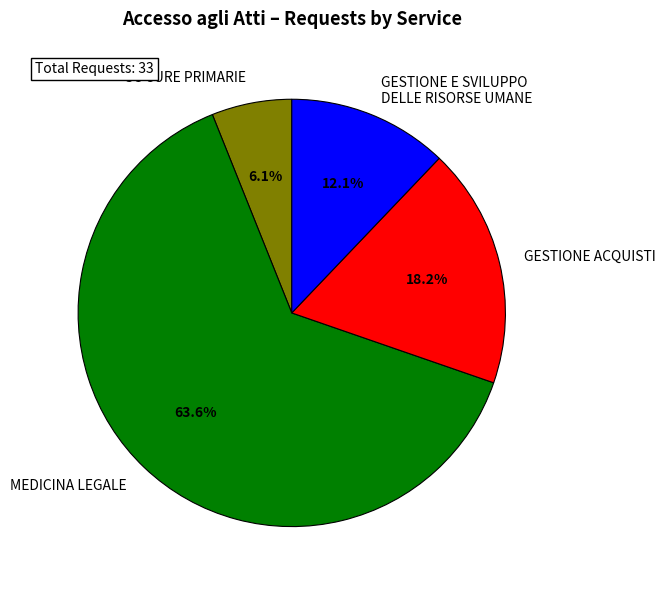

Does GESTIONE ACQUISTI represent more than half of the total?

No